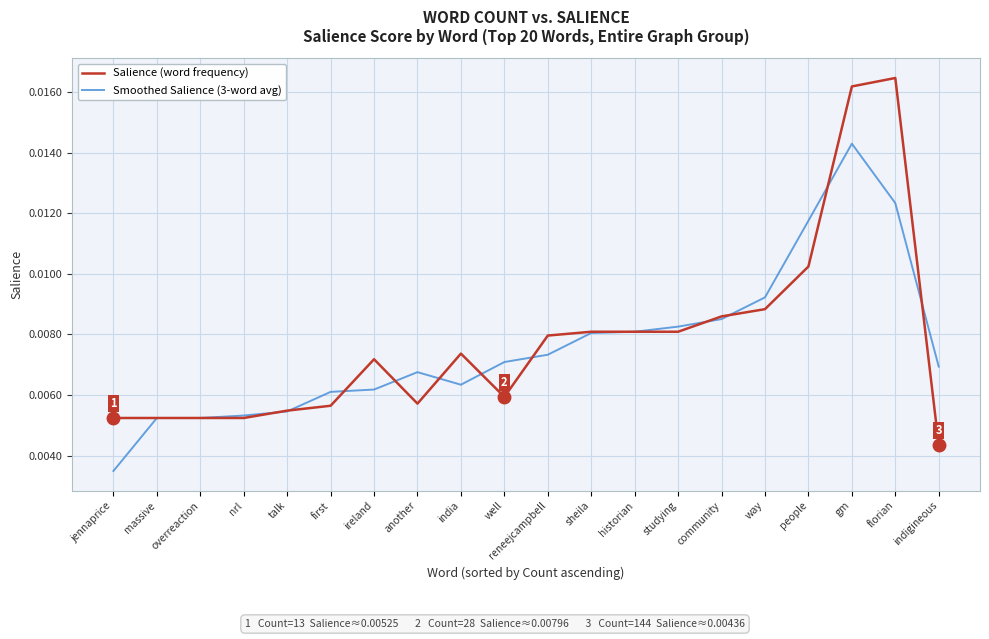

What are all the series names shown in the legend?

Salience (word frequency), Smoothed Salience (3-word avg)